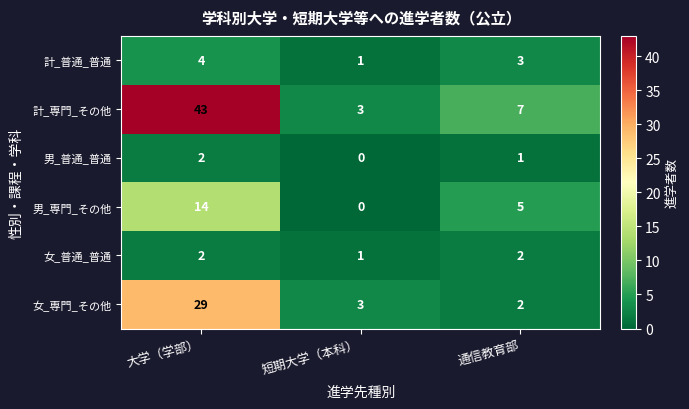

Reading left to right, list all the values displayed in this chart.

計_普通_普通: 4	1	3
計_専門_その他: 43	3	7
男_普通_普通: 2	0	1
男_専門_その他: 14	0	5
女_普通_普通: 2	1	2
女_専門_その他: 29	3	2